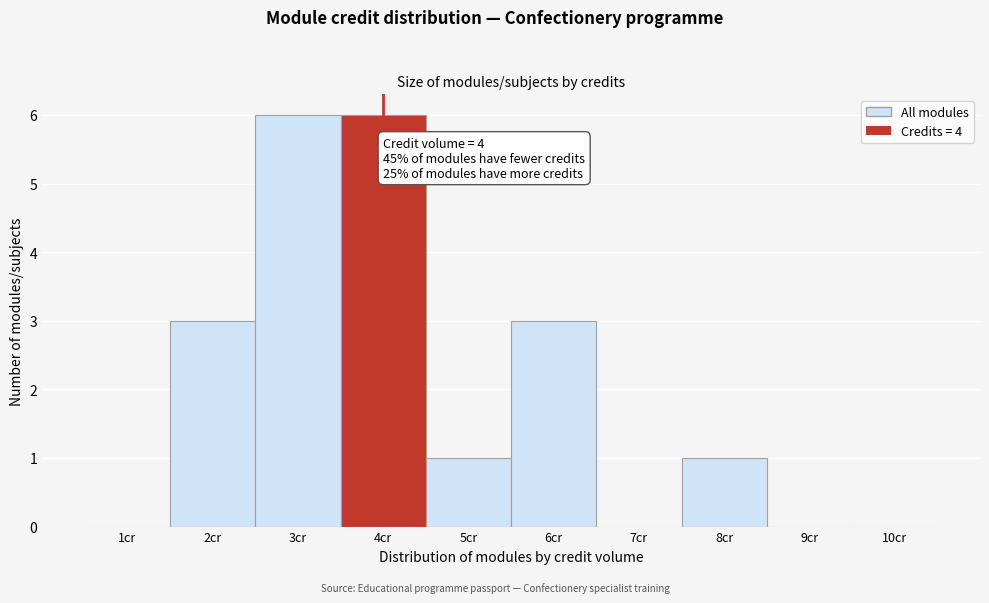

Reading left to right, transcribe all the data shown in this chart.

1cr=0	2cr=3	3cr=6	4cr=6	5cr=1	6cr=3	7cr=0	8cr=1	9cr=0	10cr=0